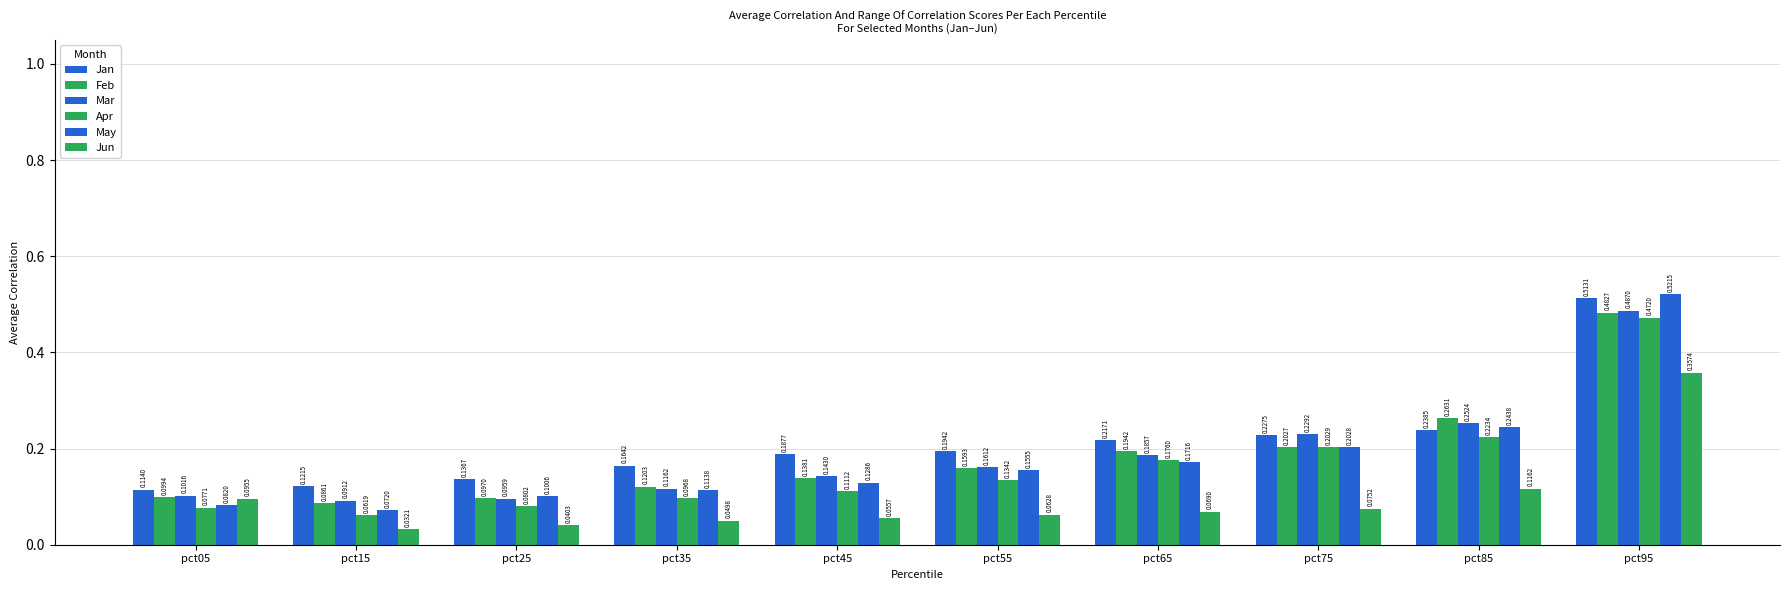

How many distinct data groups are displayed?

6